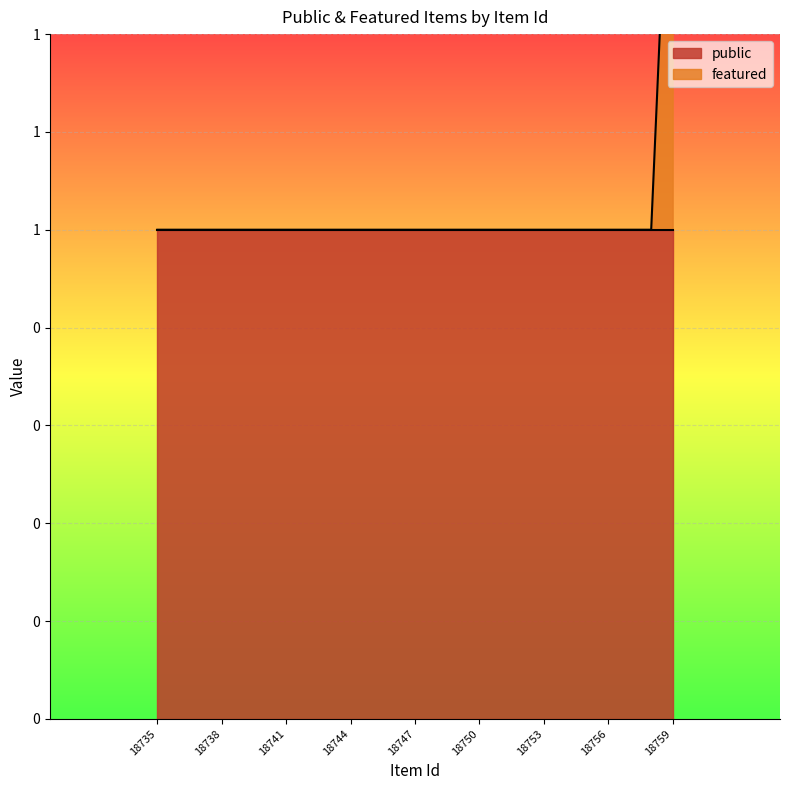

What is the minimum value shown in the chart?

1